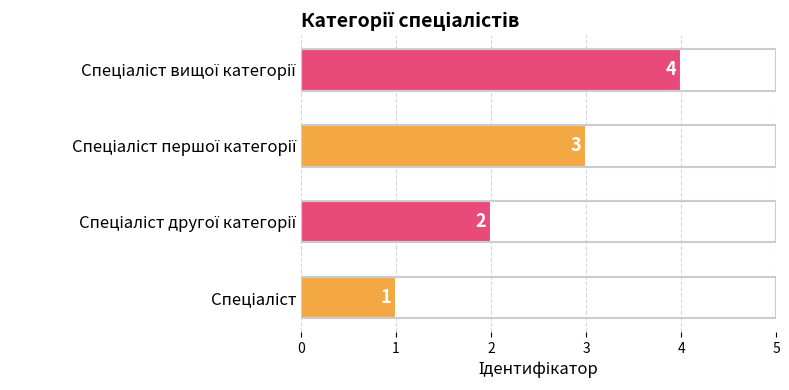

How many values are between 2 and 4?

3